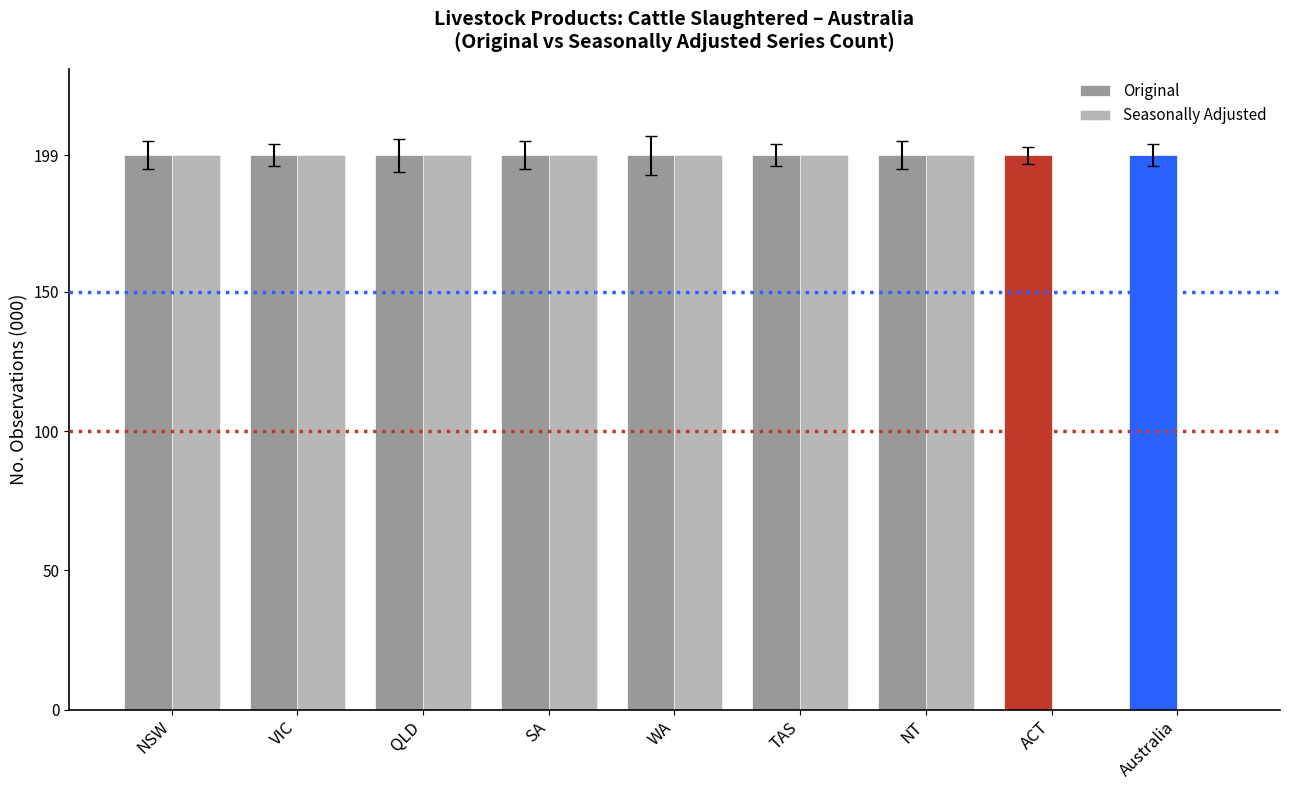

How many groups of bars are there?

9